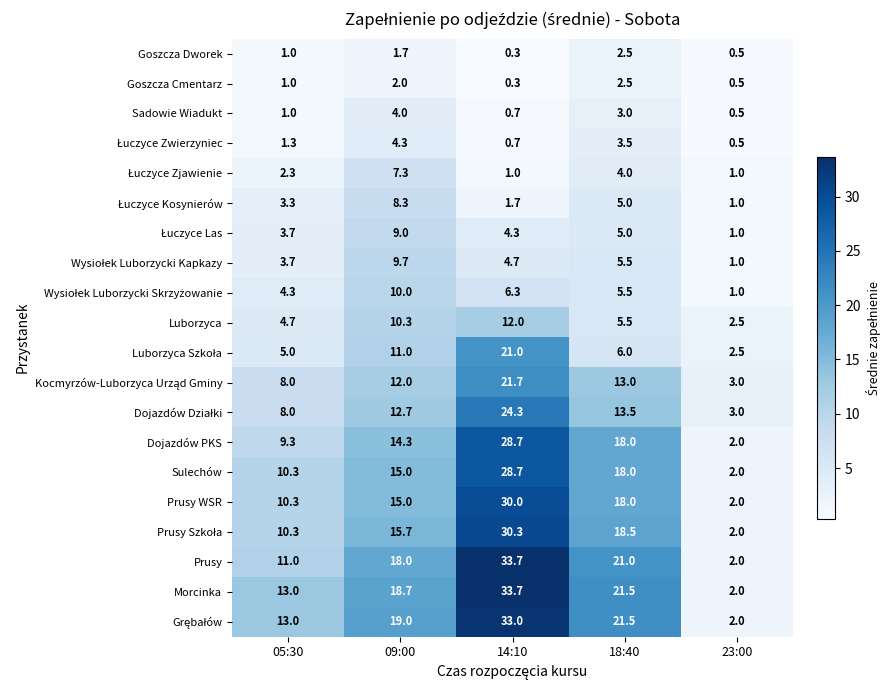

Which series has the largest total across all categories?

Morcinka